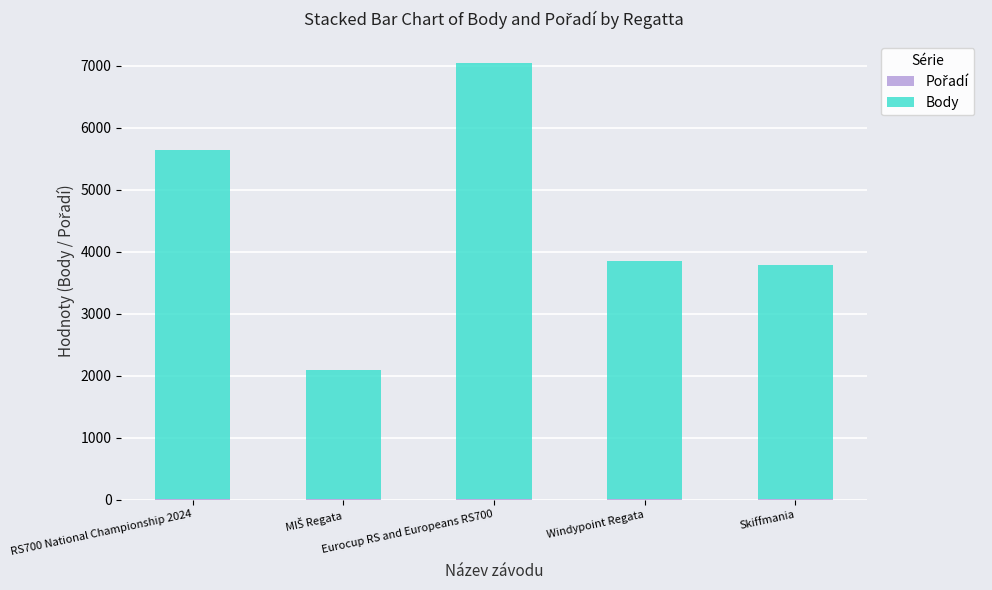

What position from the right is MIŠ Regata?

4